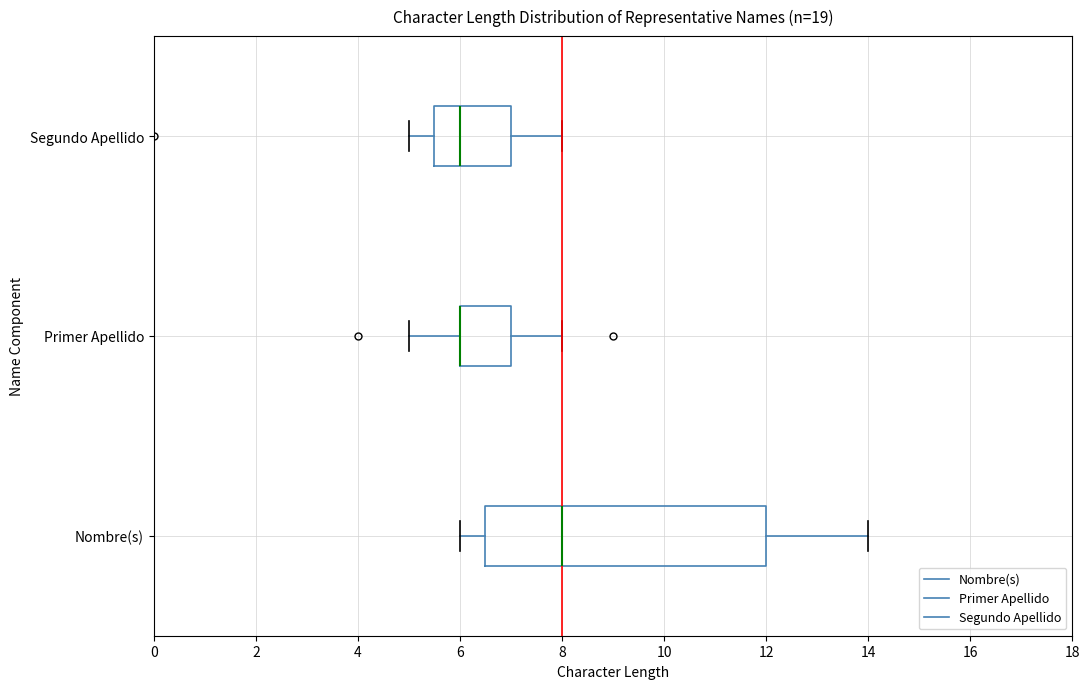

Which box is the widest, from its left edge to its right edge?

Nombre(s)